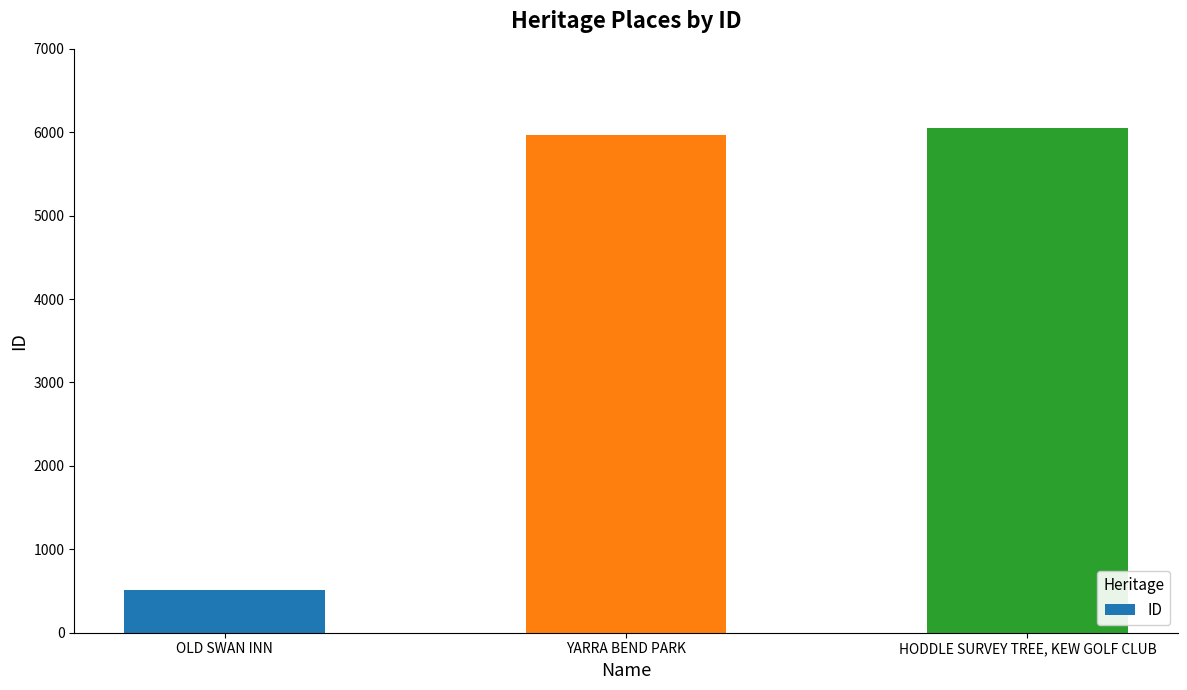

What is the ratio of the value at YARRA BEND PARK to the value at HODDLE SURVEY TREE, KEW GOLF CLUB?

1.0